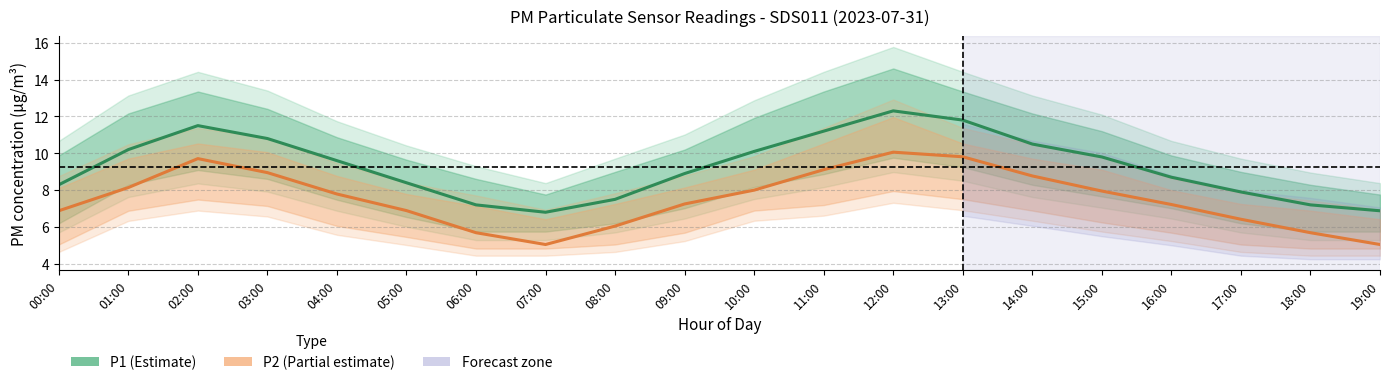

Which category has the highest value in the P2 series?

12:00